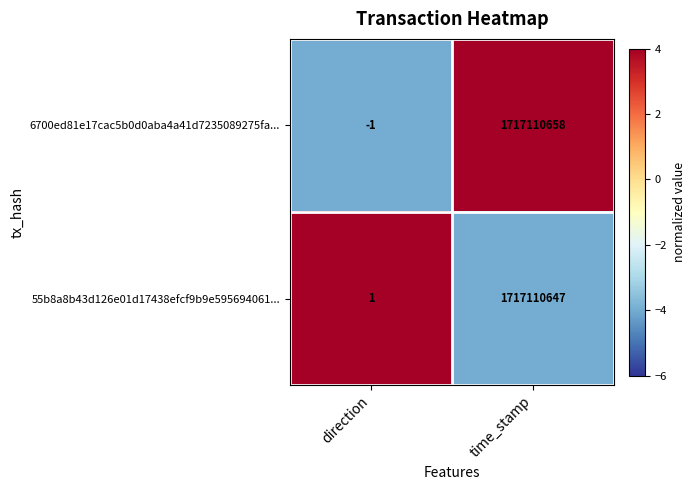

What is the minimum value shown in the chart?

-1